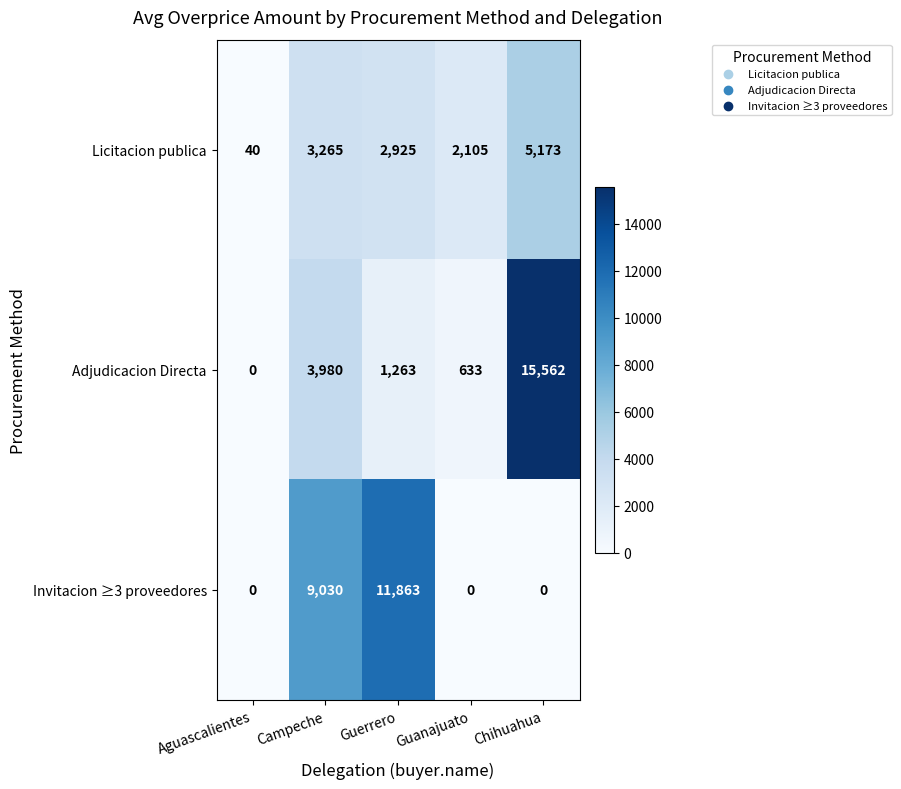

What is the difference between the highest and lowest values at Guerrero?

10600